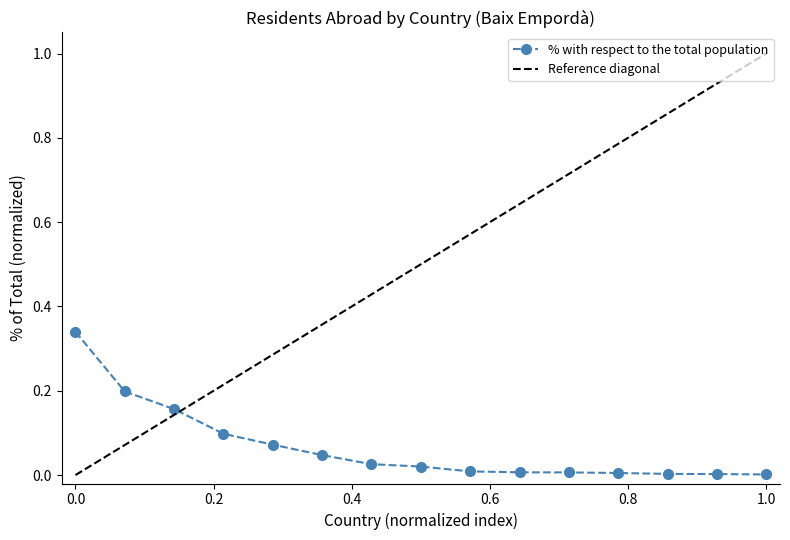

The value at Portugal is 0.0. True or false?

False